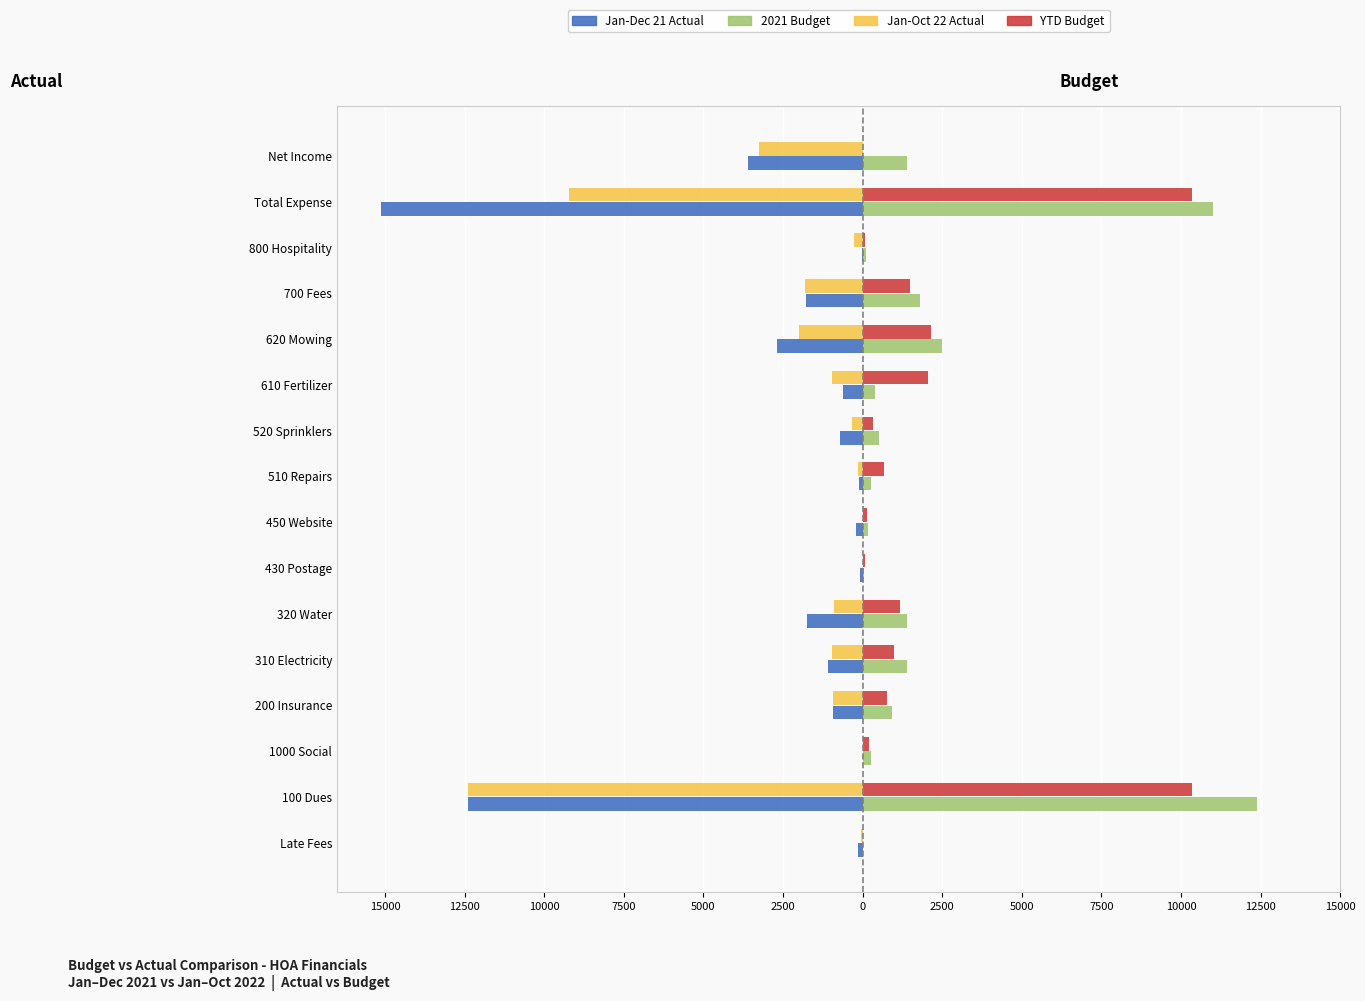

What are all the series names shown in the legend?

Jan-Dec 21 Actual, 2021 Budget, Jan-Oct 22 Actual, YTD Budget